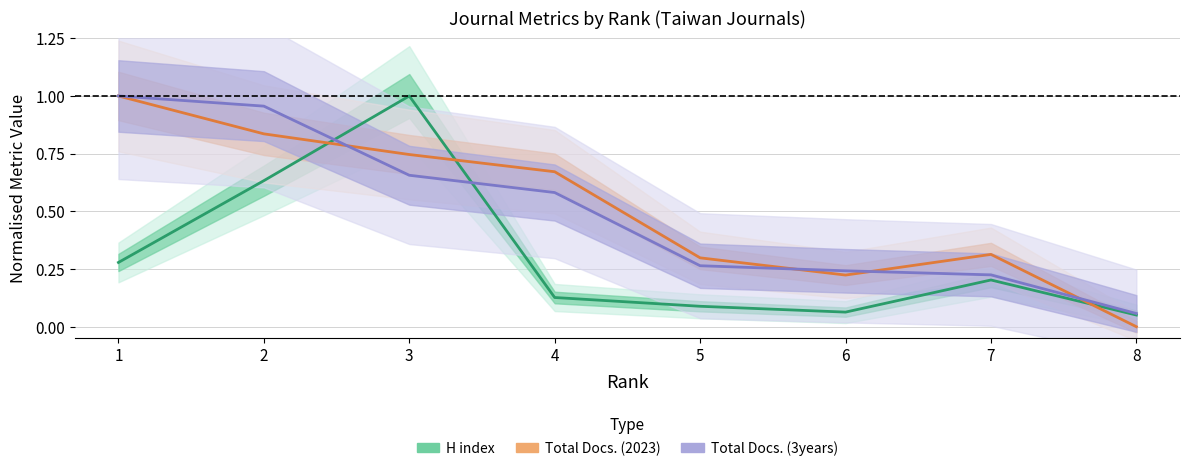

List the series in order of their peak value, lowest first.

H index, Total Docs. (2023), Total Docs. (3years)